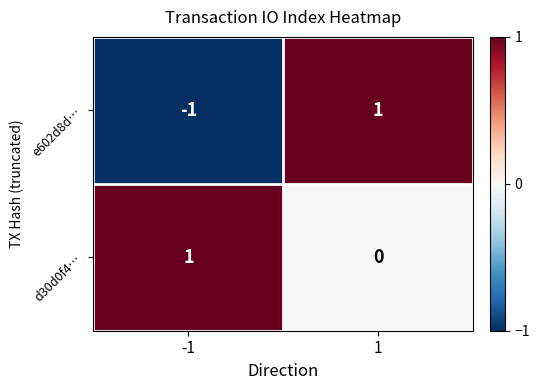

Is it true that d30d0f4… equals 0 at 1?

True